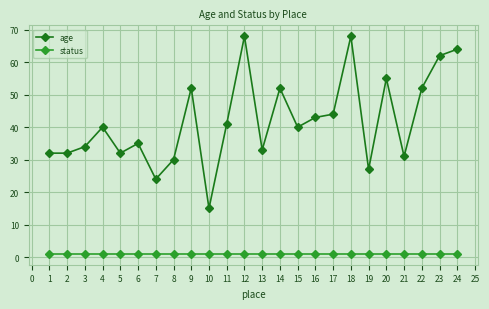

Read the age value at 18, to the nearest 10.

70